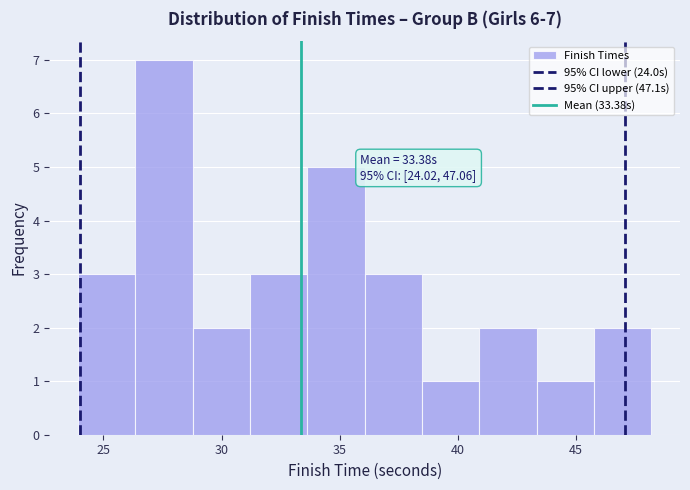

Which range on the x-axis has the tallest bar?

26.5 to 29.0